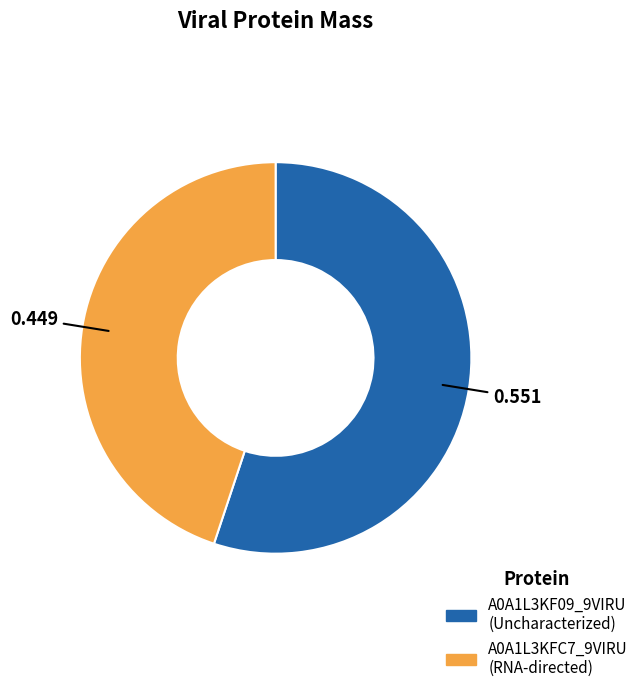

The A0A1L3KF09_9VIRU slice represents 68% of the pie. True or false?

False